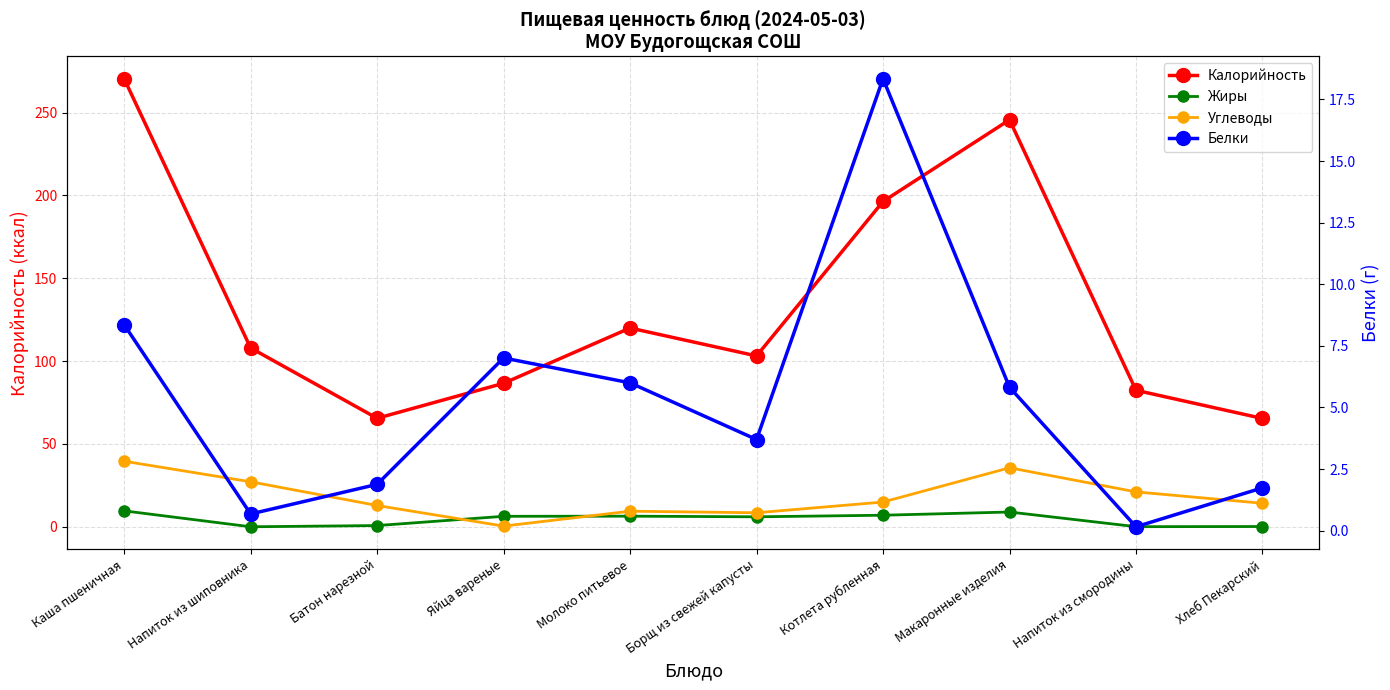

The Калорийность series shows 114.7 at Батон нарезной. True or false?

False